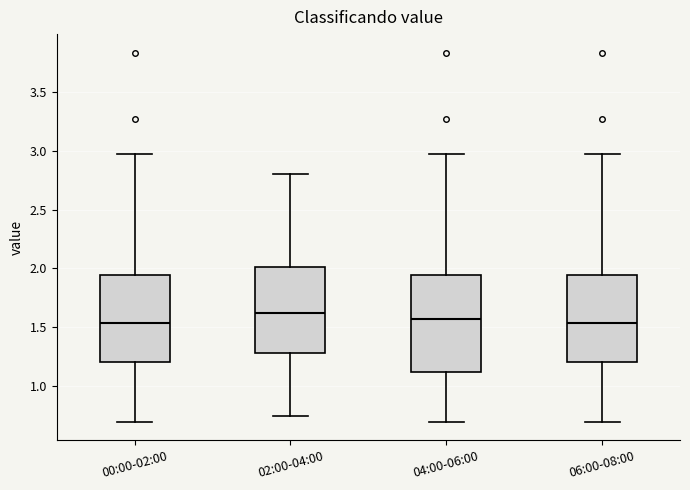

Reading left to right, read every box against the y-axis: the position of its median line, the range the box covers, and the ends of its whiskers. The values are not printed on the chart, so give them approximately, as read against the axis.

00:00-02:00: median 1.55, box 1.20 to 1.95, whiskers 0.70 to 2.95
02:00-04:00: median 1.65, box 1.30 to 2.00, whiskers 0.75 to 2.80
04:00-06:00: median 1.55, box 1.10 to 1.95, whiskers 0.70 to 2.95
06:00-08:00: median 1.55, box 1.20 to 1.95, whiskers 0.70 to 2.95